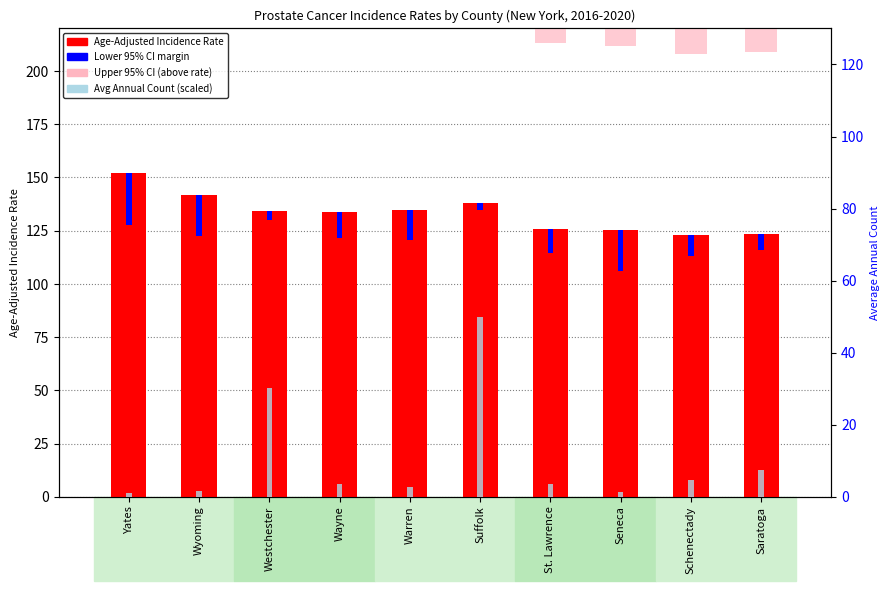

Reading left to right, transcribe all the data shown in this chart.

Age-Adjusted Incidence Rate: Yates=152.2	Wyoming=141.8	Westchester=134.1	Wayne=133.9	Warren=134.6	Suffolk=138.2	St. Lawrence=125.9	Seneca=125.1	Schenectady=123.0	Saratoga=123.6
Lower 95% CI margin: Yates=24.5	Wyoming=19.2	Westchester=4.2	Wayne=12.4	Warren=13.9	Suffolk=3.3	St. Lawrence=11.5	Seneca=19.1	Schenectady=9.9	Saratoga=7.8
Upper 95% CI (above rate): Yates=28.5	Wyoming=21.6	Westchester=4.3	Wayne=13.5	Warren=15.5	Suffolk=3.5	St. Lawrence=12.6	Seneca=21.9	Schenectady=10.6	Saratoga=8.2
Avg Annual Count (scaled): Yates=1.1	Wyoming=1.6	Westchester=30.3	Wayne=3.4	Warren=2.7	Suffolk=50.0	St. Lawrence=3.5	Seneca=1.2	Schenectady=4.6	Saratoga=7.5